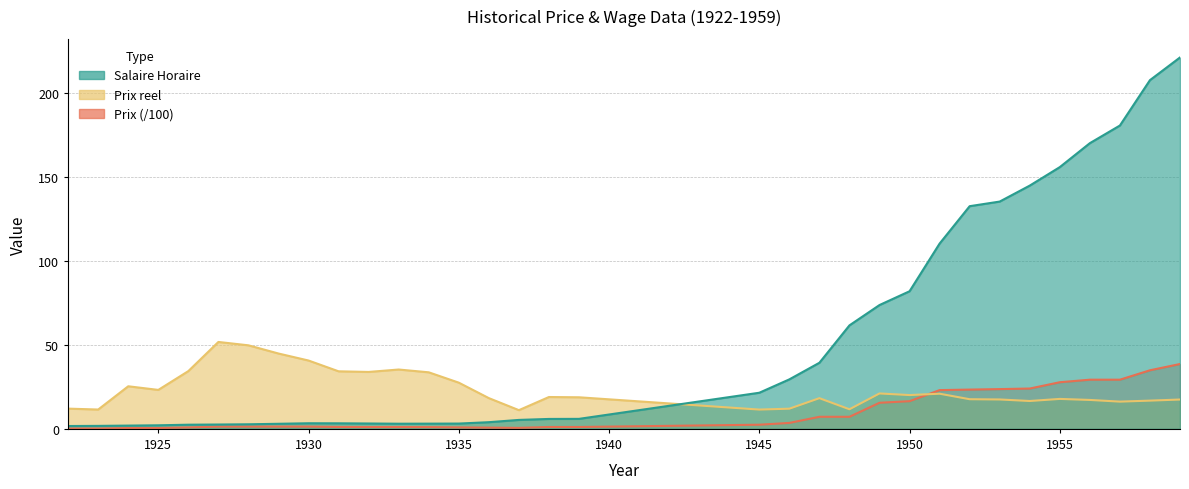

How many lines are shown in the chart?

3